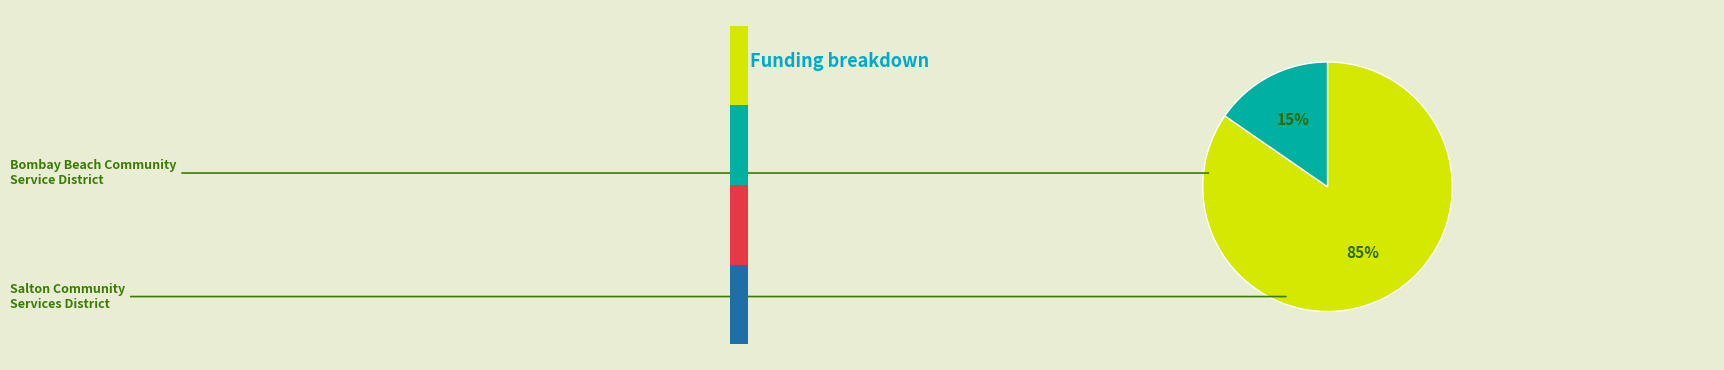

Combined, do Bombay Beach Community Service District and Salton Community Services District account for over 50%?

Yes